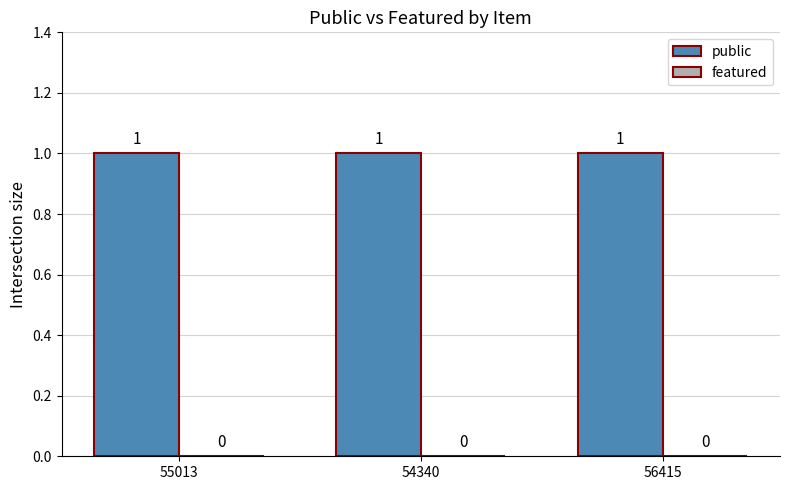

Reading left to right, transcribe all the data shown in this chart.

public: 55013=1	54340=1	56415=1
featured: 55013=0	54340=0	56415=0